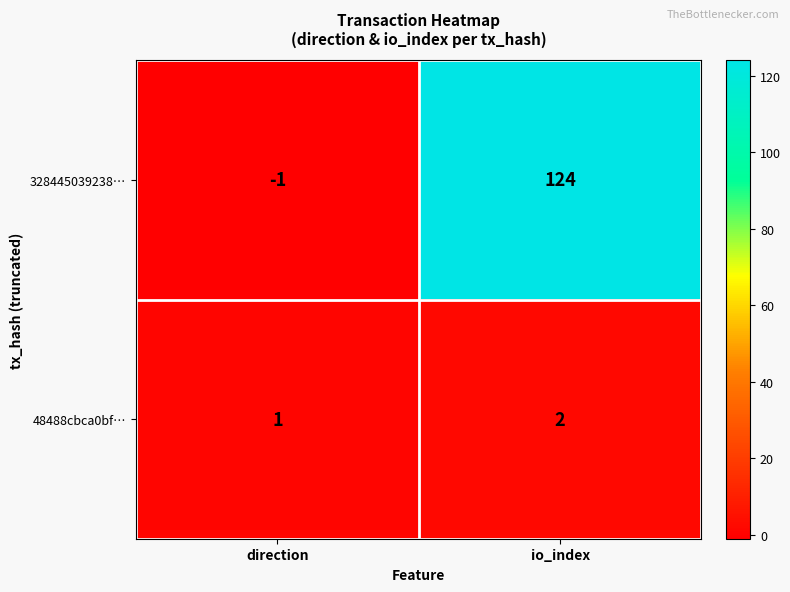

What is the sum of the 48488cbca0bf… values at direction and io_index?

3